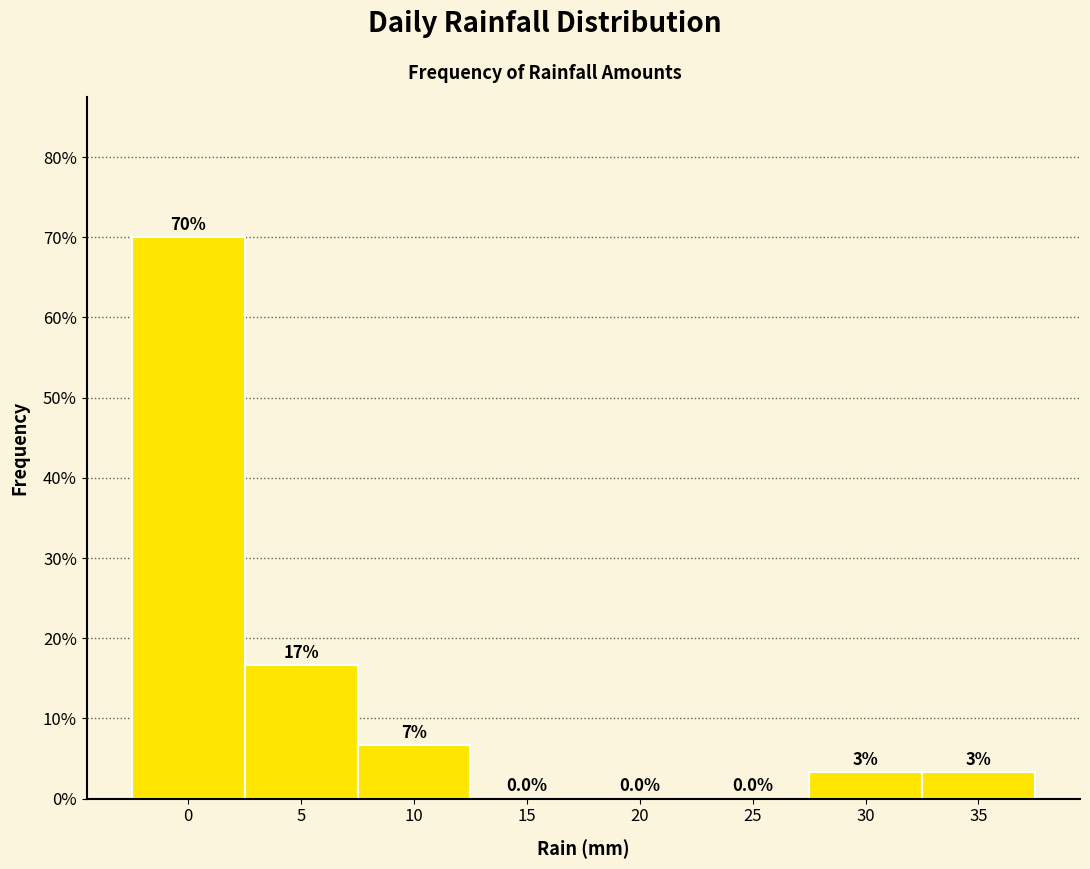

What is the sum of all values?

100.0